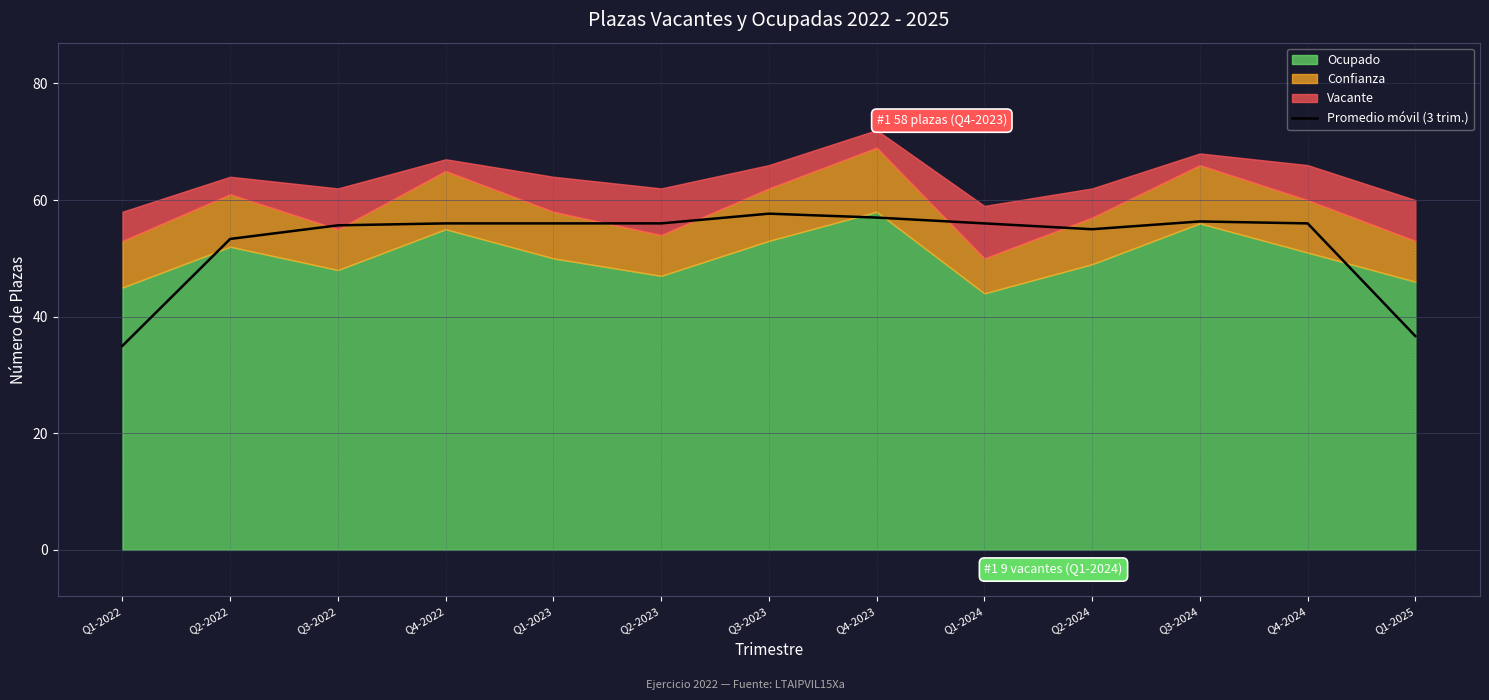

List the labels in order of value, largest first.

Q3-2023, Q4-2023, Q3-2024, Q1-2023, Q2-2023, Q1-2024, Q4-2022, Q4-2024, Q3-2022, Q2-2024, Q2-2022, Q1-2025, Q1-2022